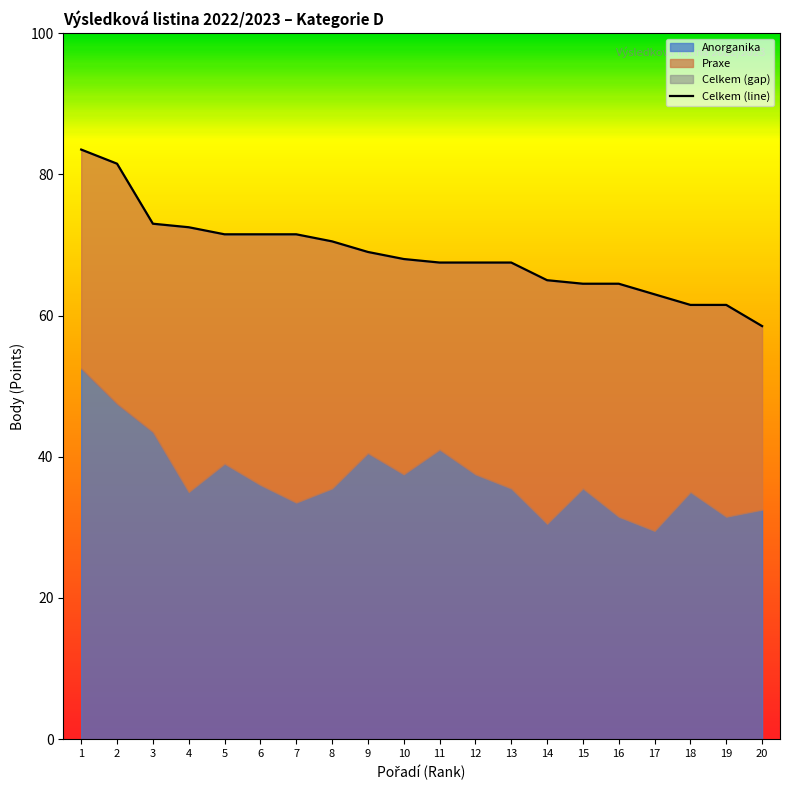

The chart shows a value of 36.3 at 16. True or false?

False